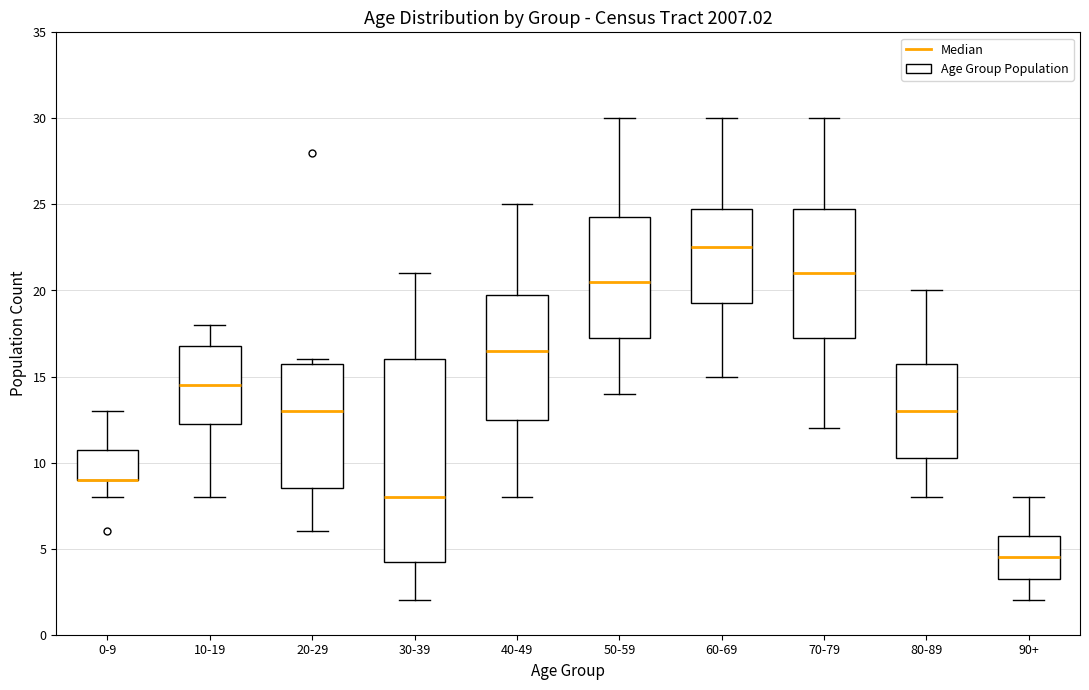

Reading left to right, read every box against the y-axis: the position of its median line, the range the box covers, and the ends of its whiskers. The values are not printed on the chart, so give them approximately, as read against the axis.

0-9: median 9.0 (drawn on the box's lower edge), box 9.0 to 11.0, whiskers 8.0 to 13.0
10-19: median 14.5, box 12.5 to 17.0, whiskers 8.0 to 18.0
20-29: median 13.0, box 8.5 to 16.0, whiskers 6.0 to 16.0 (just above the box's upper edge)
30-39: median 8.0, box 4.5 to 16.0, whiskers 2.0 to 21.0
40-49: median 16.5, box 12.5 to 20.0, whiskers 8.0 to 25.0
50-59: median 20.5, box 17.5 to 24.5, whiskers 14.0 to 30.0
60-69: median 22.5, box 19.5 to 25.0, whiskers 15.0 to 30.0
70-79: median 21.0, box 17.5 to 25.0, whiskers 12.0 to 30.0
80-89: median 13.0, box 10.5 to 16.0, whiskers 8.0 to 20.0
90+: median 4.5, box 3.5 to 6.0, whiskers 2.0 to 8.0